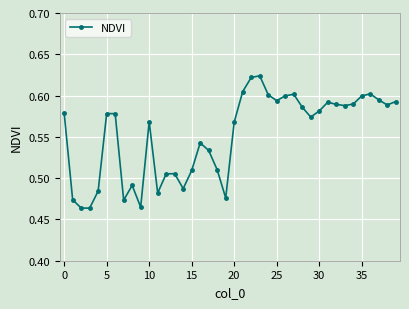

What is the sum of all values?

22.1